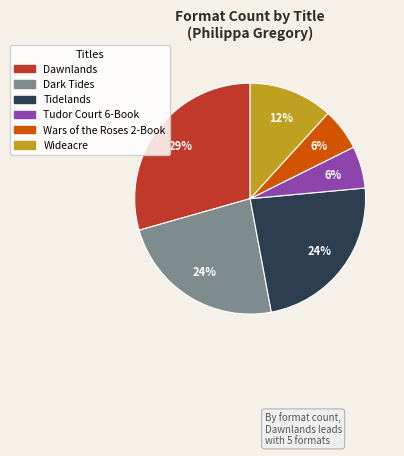

Count the number of slices in the pie.

6